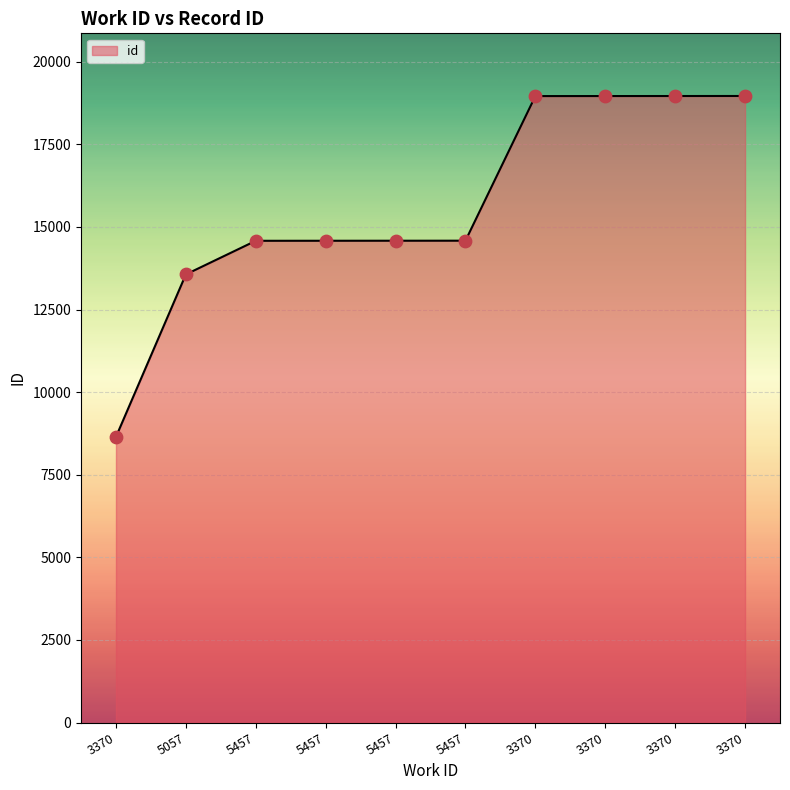

What is the change in value from 3370 to 5057?

+4918